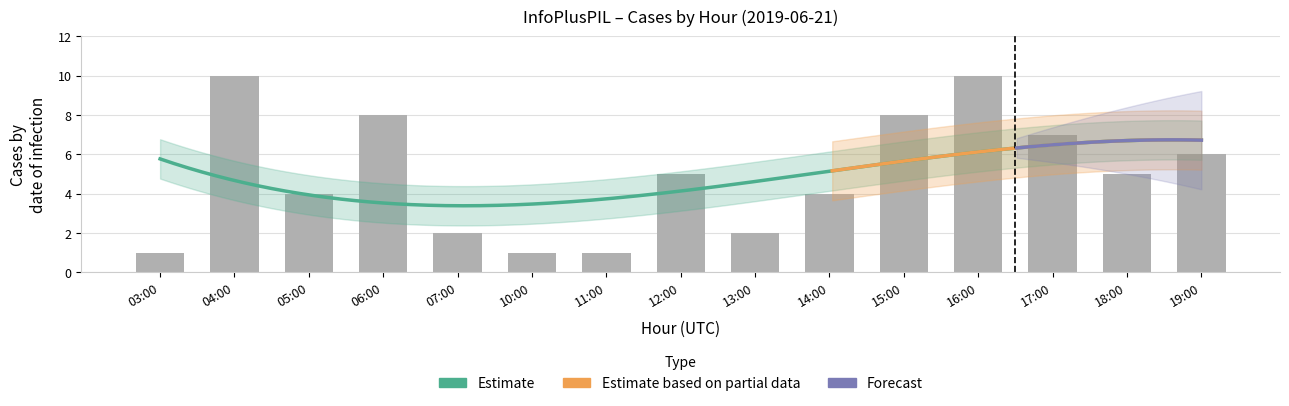

What is the maximum value shown in the chart?

10